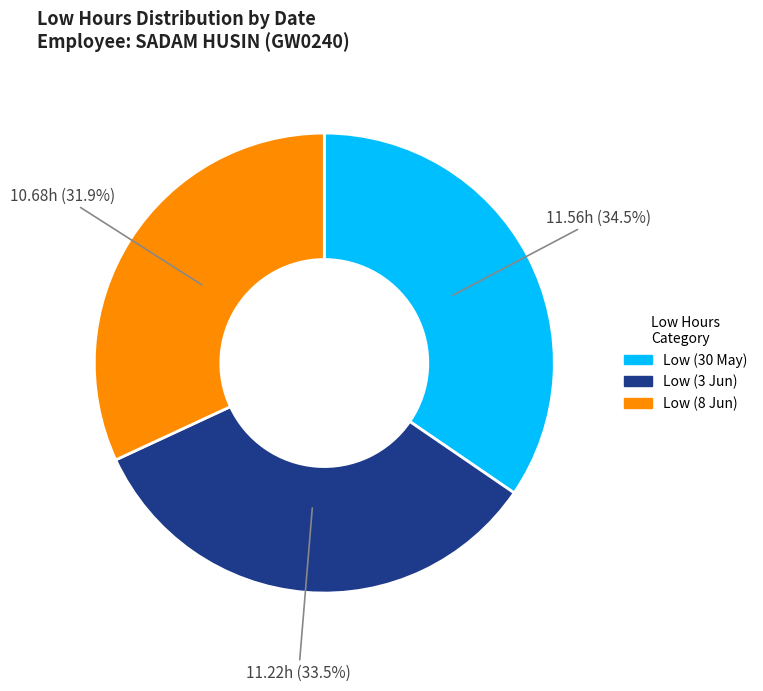

How many slices are in this pie chart?

3